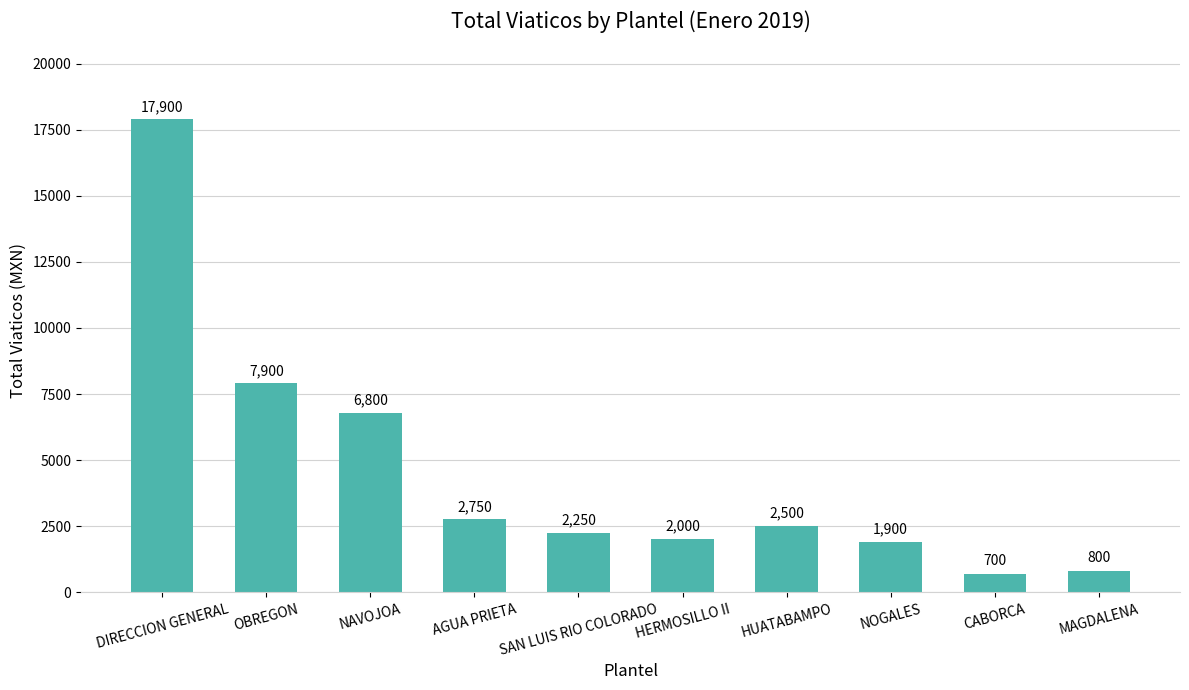

Rank the categories by value from highest to lowest.

DIRECCION GENERAL, OBREGON, NAVOJOA, AGUA PRIETA, HUATABAMPO, SAN LUIS RIO COLORADO, HERMOSILLO II, NOGALES, MAGDALENA, CABORCA